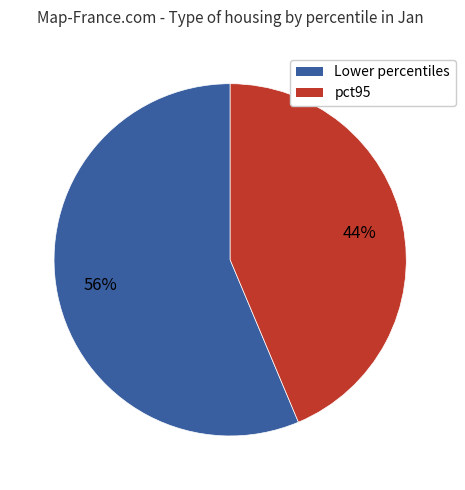

Is there a majority slice in this chart?

Yes